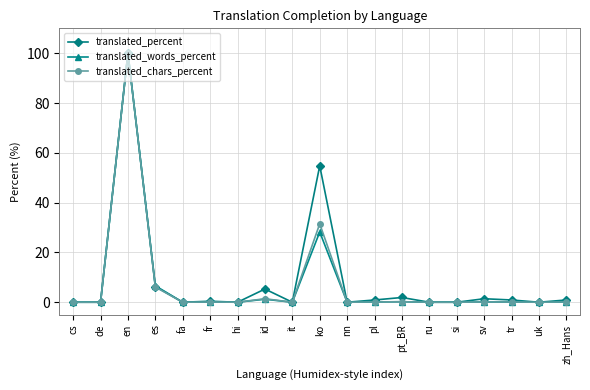

What are all the series names shown in the legend?

translated_percent, translated_words_percent, translated_chars_percent